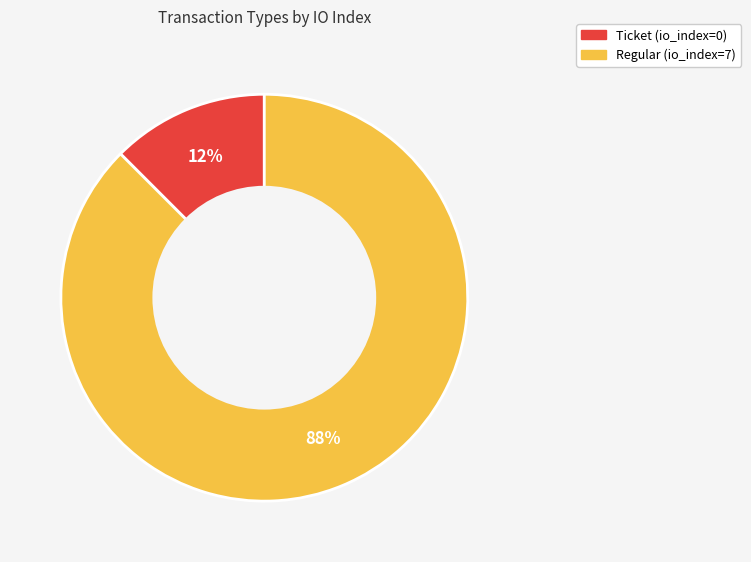

Is the sum of Regular and Ticket greater than half?

Yes